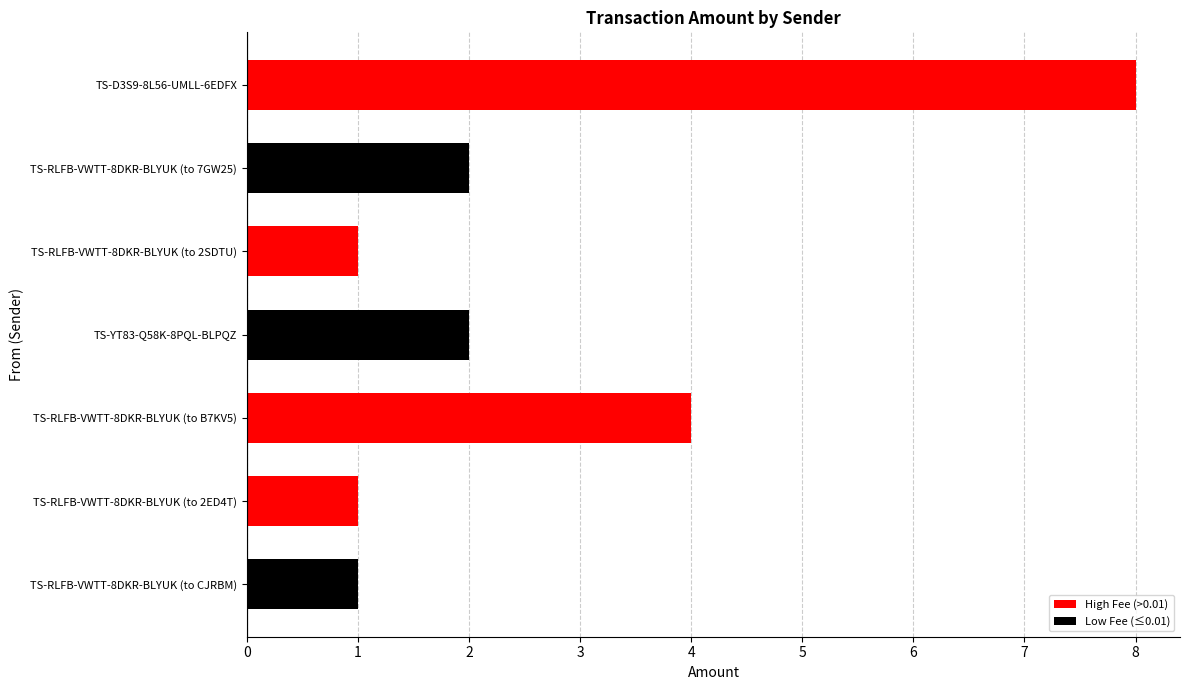

The value at TS-RLFB-VWTT-8DKR-BLYUK (to CJRBM) is 1. True or false?

True